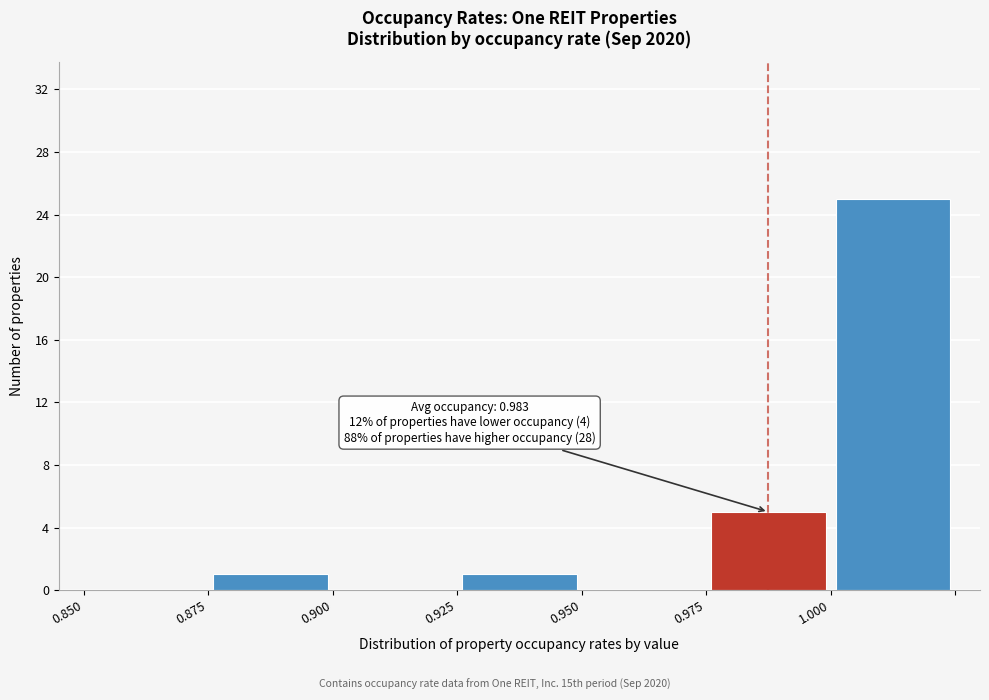

Over which range of the x-axis is the bar tallest?

1.000 to 1.025